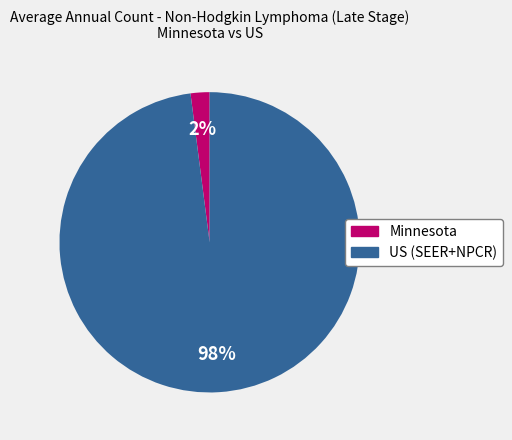

To the nearest percent, what is the difference between the Minnesota and US (SEER+NPCR) slice percentages?

96%